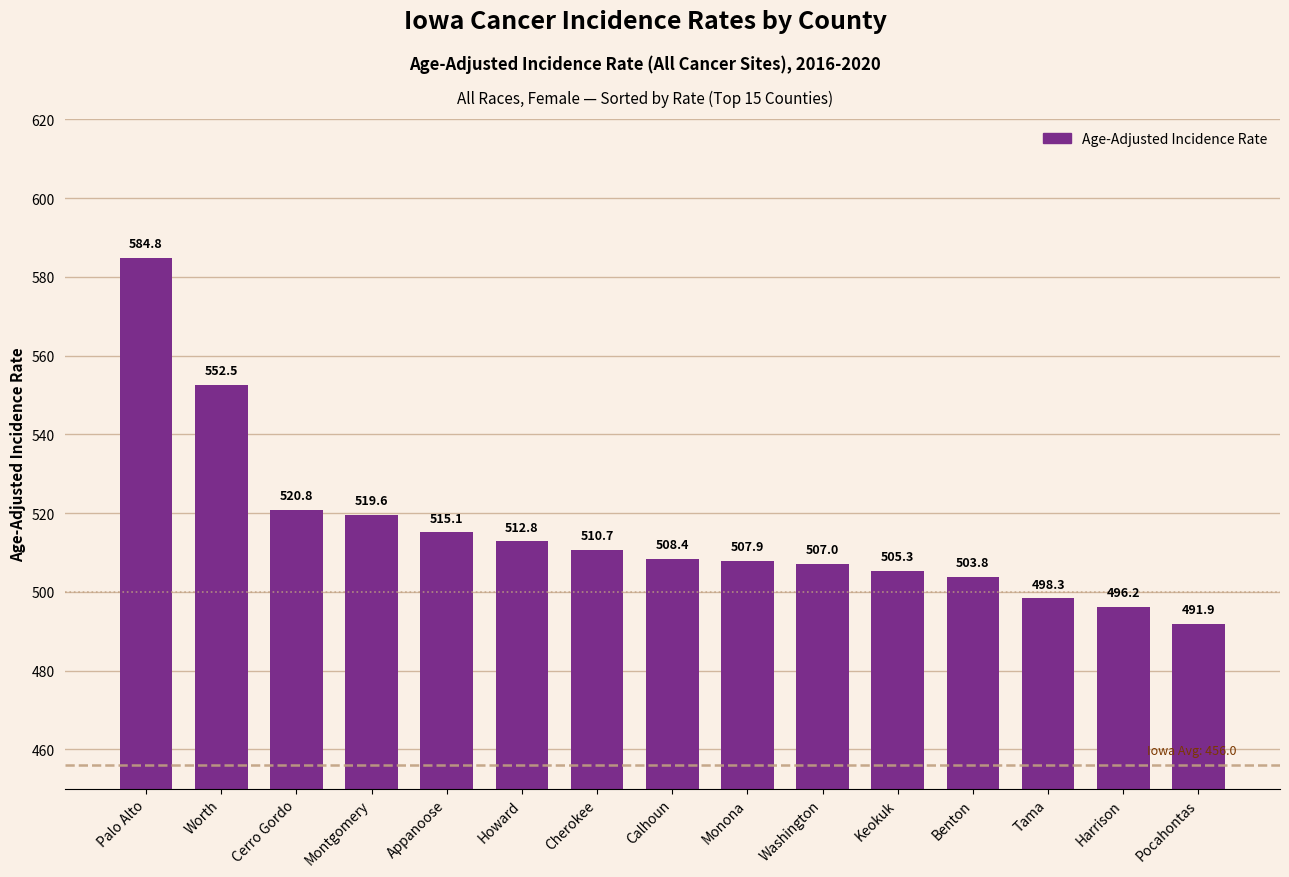

Are the bars horizontal?

No